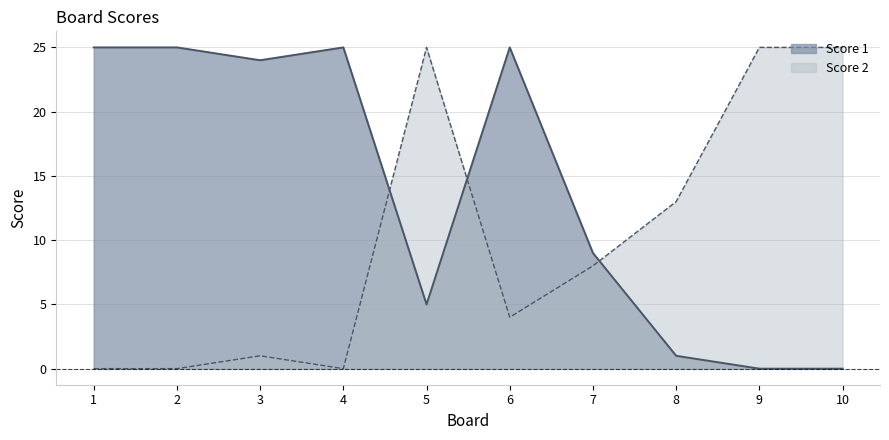

Reading left to right, extract all data points from this chart.

Score 1: 1=25	2=25	3=24	4=25	5=5	6=25	7=9	8=1	9=0	10=0
Score 2: 1=0	2=0	3=1	4=0	5=25	6=4	7=8	8=13	9=25	10=25